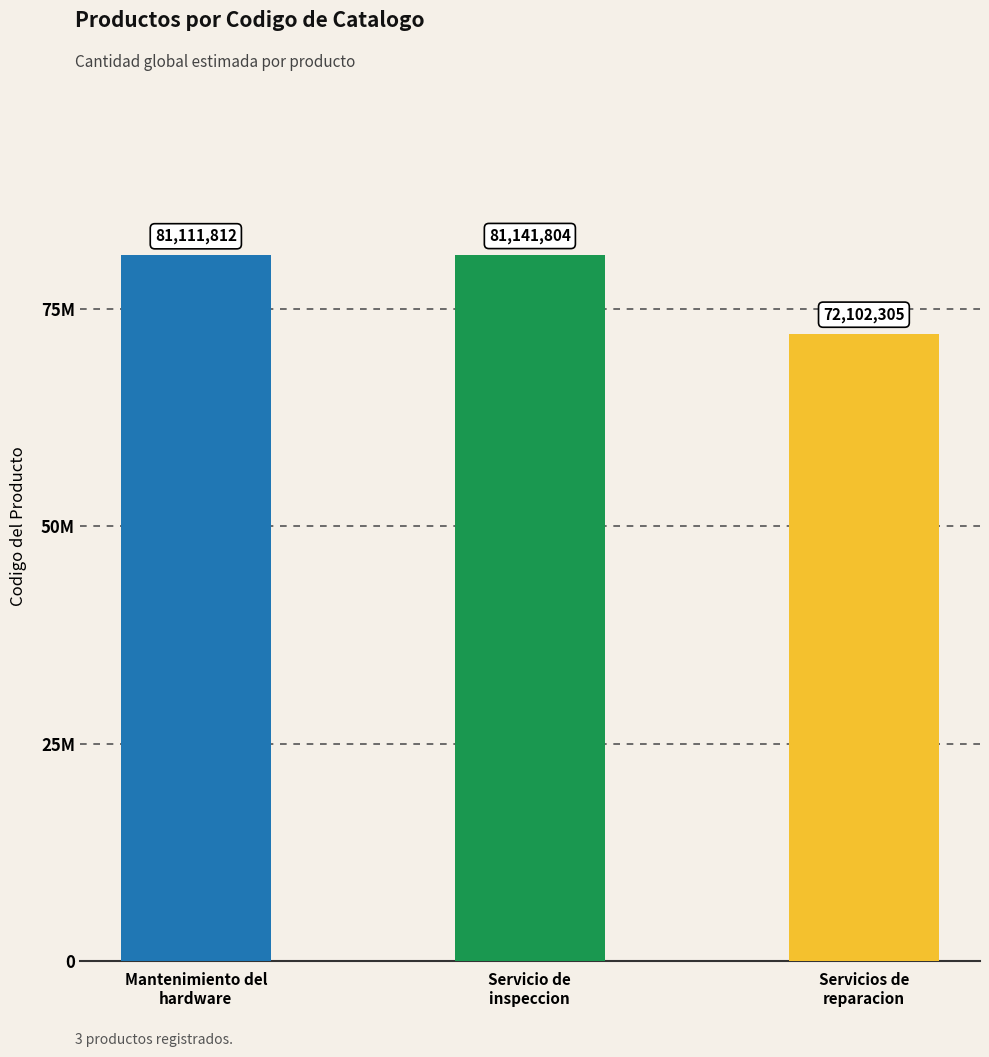

What position from the left is Servicio de
inspeccion?

2